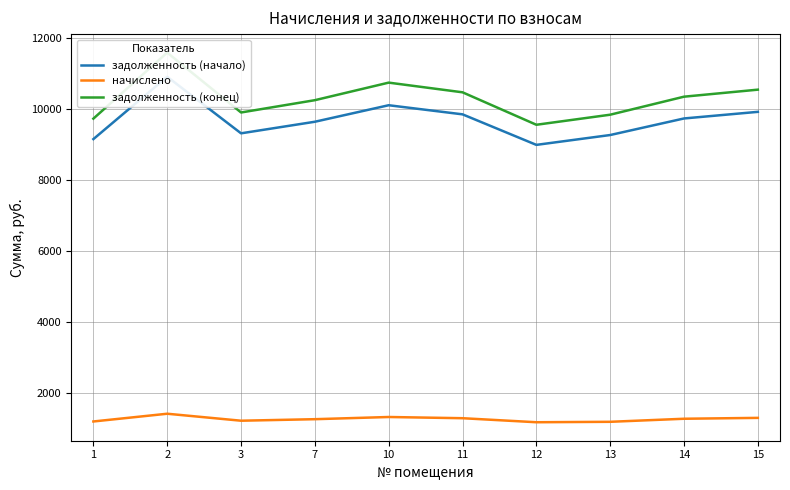

At which label does начислено reach its peak?

2